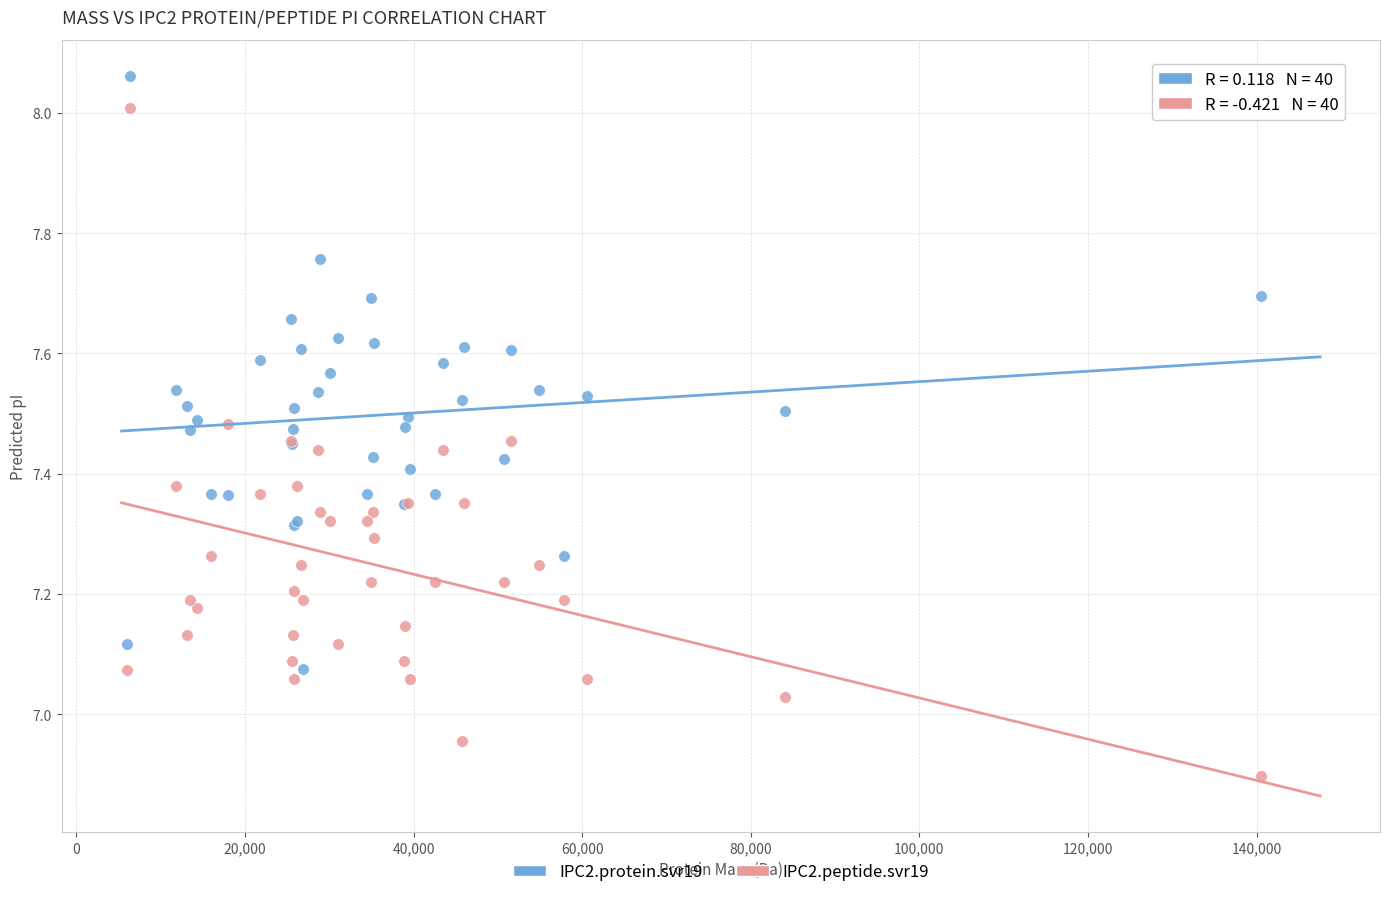

What are all the series names shown in the legend?

IPC2.protein.svr19, IPC2.peptide.svr19